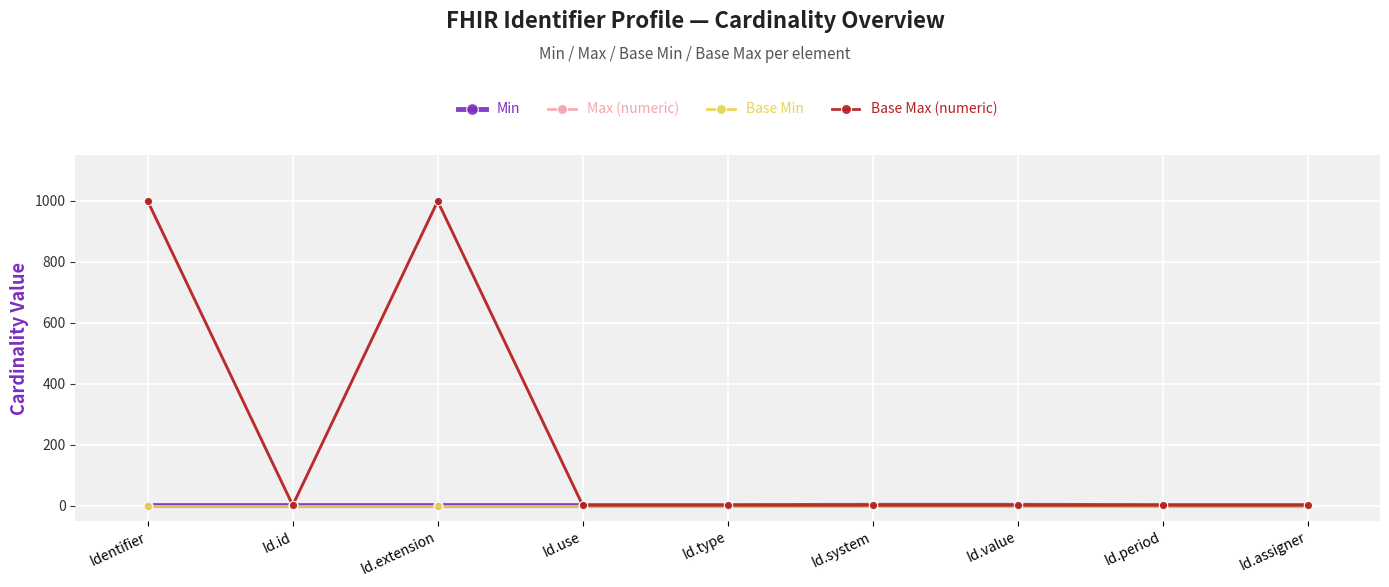

Is this an area chart (filled region under the line)?

No